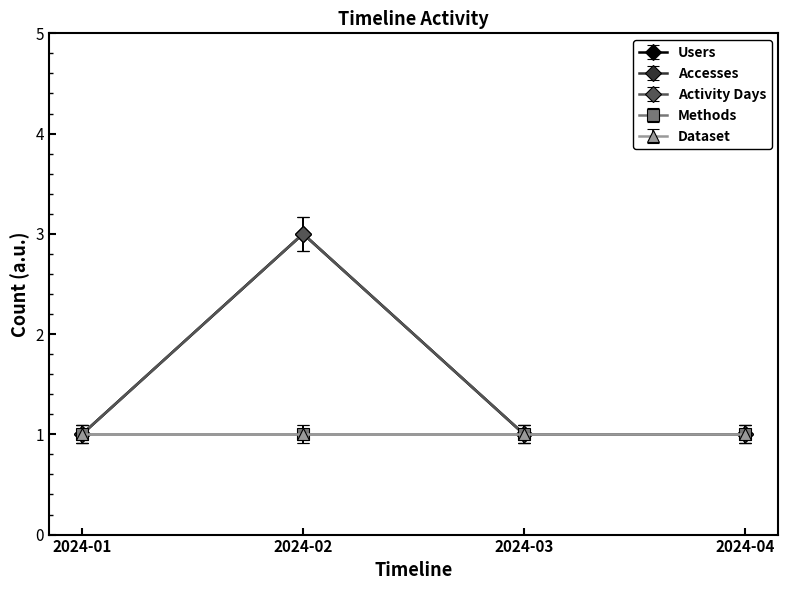

True or false: Accesses and Activity Days intersect in this chart.

False